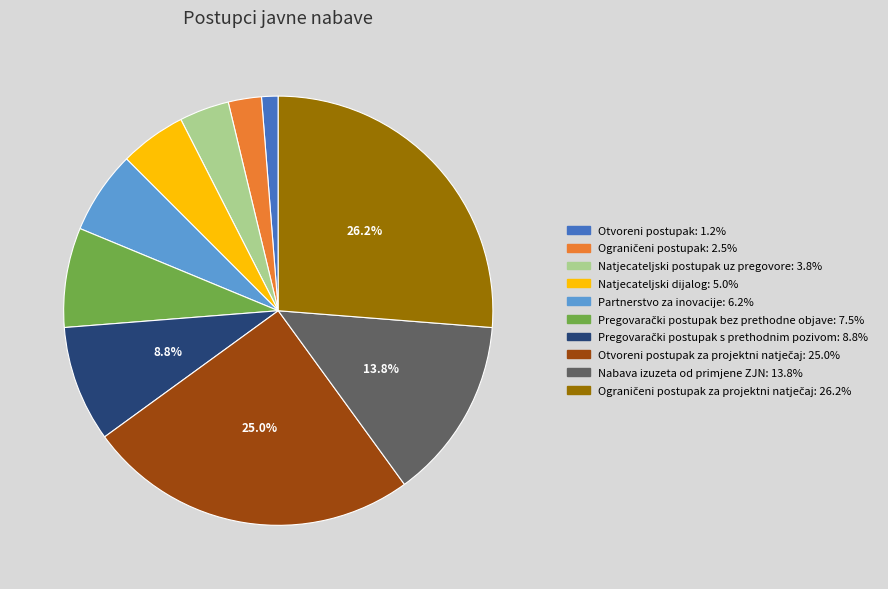

Does any single category account for the majority?

No